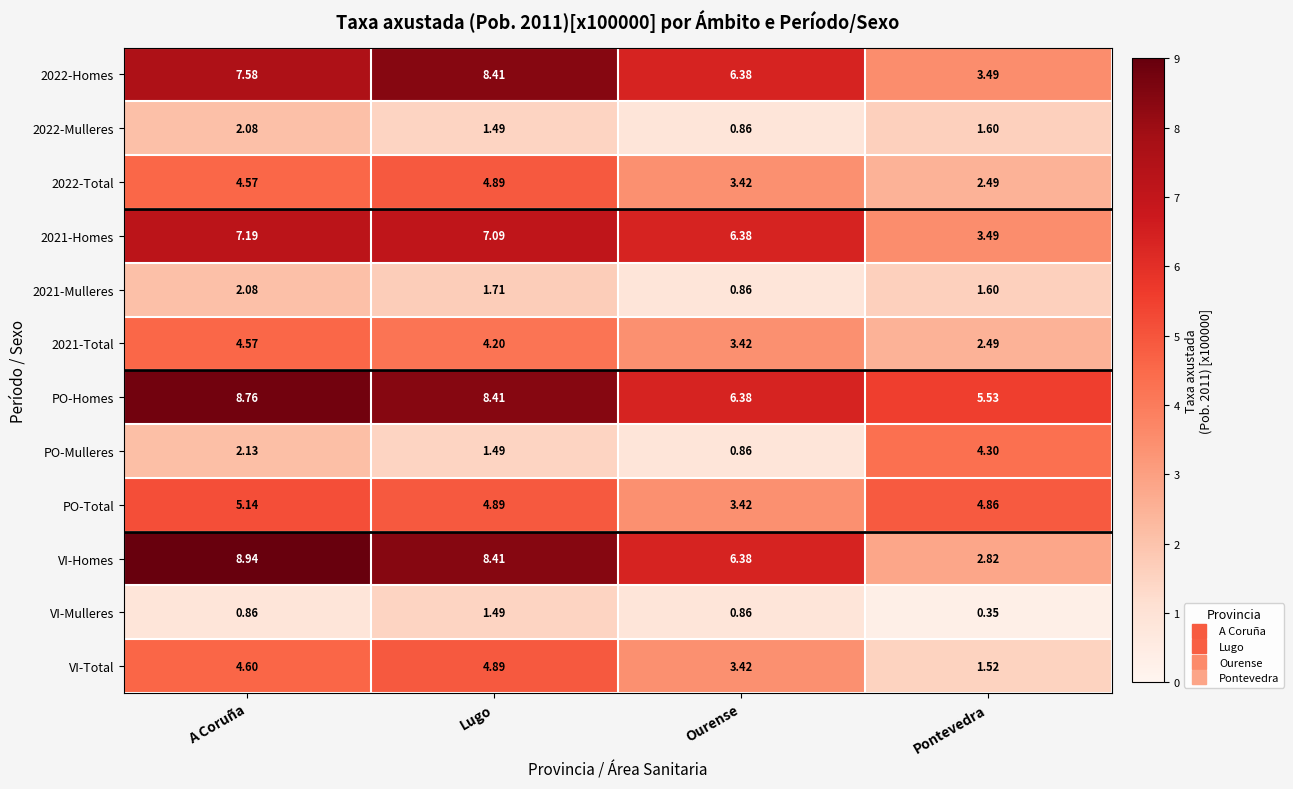

How many distinct data groups are displayed?

12